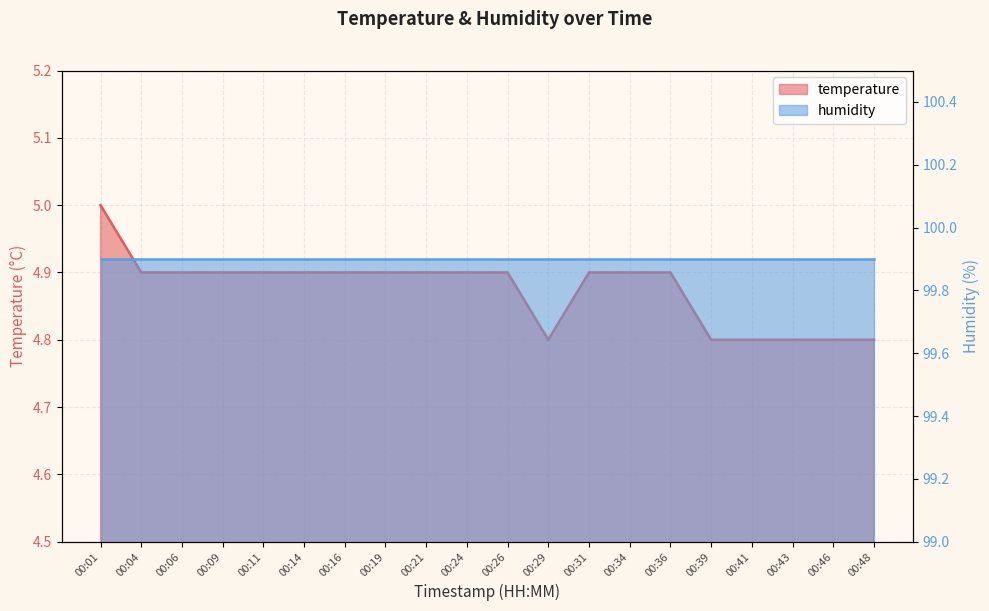

The chart shows a value of 4.9 at 00:36. True or false?

True